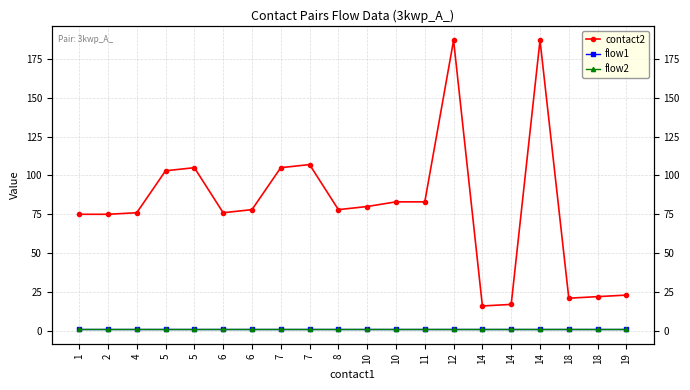

True or false: contact2 has more than 1 points higher than both neighbors.

True